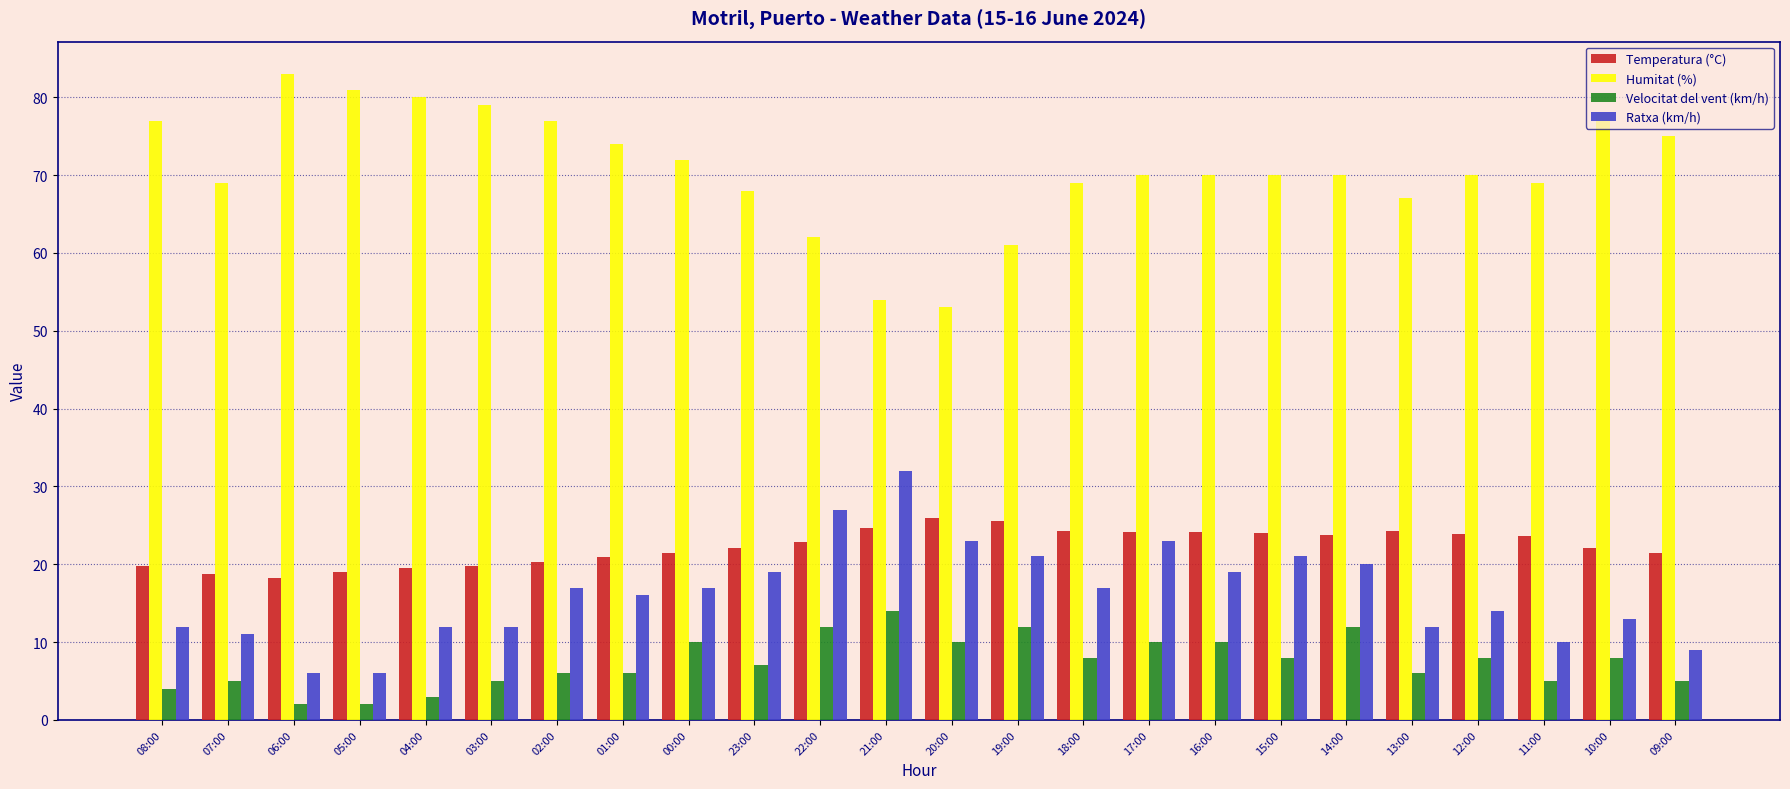

What are all the series names shown in the legend?

Temperatura (°C), Humitat (%), Velocitat del vent (km/h), Ratxa (km/h)